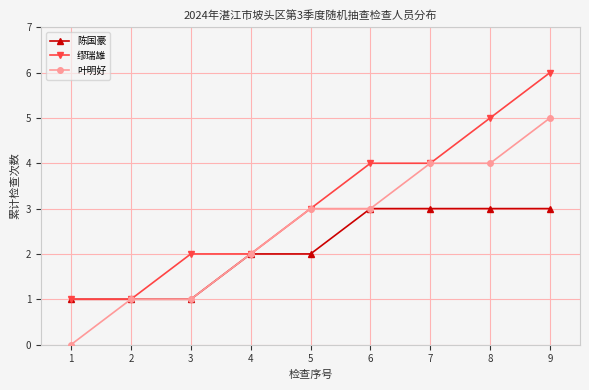

What is the spread (max minus min) of values at 8?

2